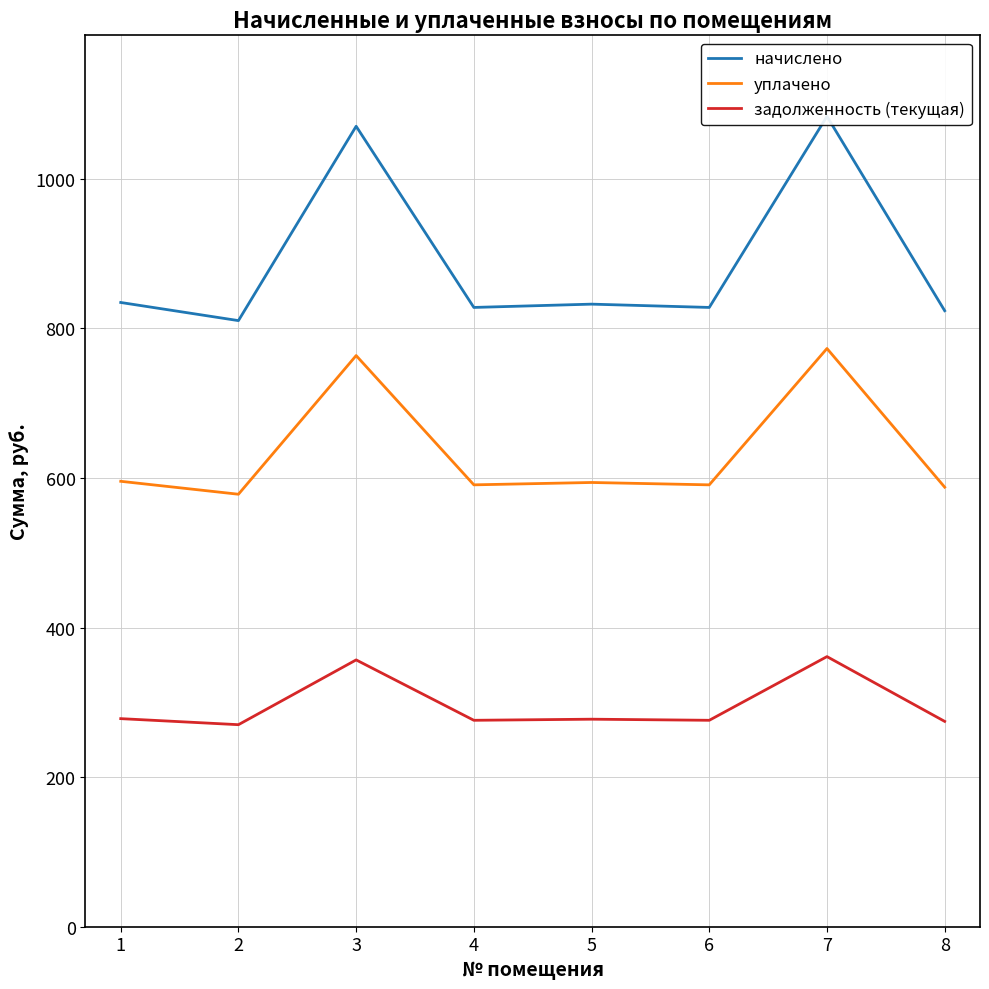

List the series in order of their overall mean, highest first.

начислено, уплачено, задолженность (текущая)